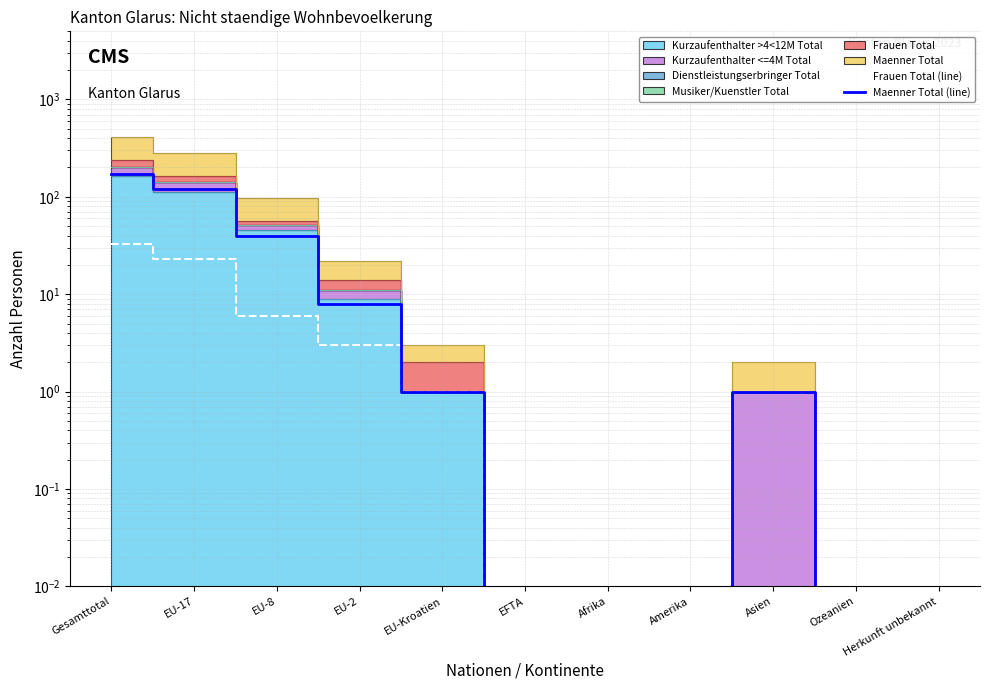

At which label is Maenner Total (line) closest to 85?

EU-17